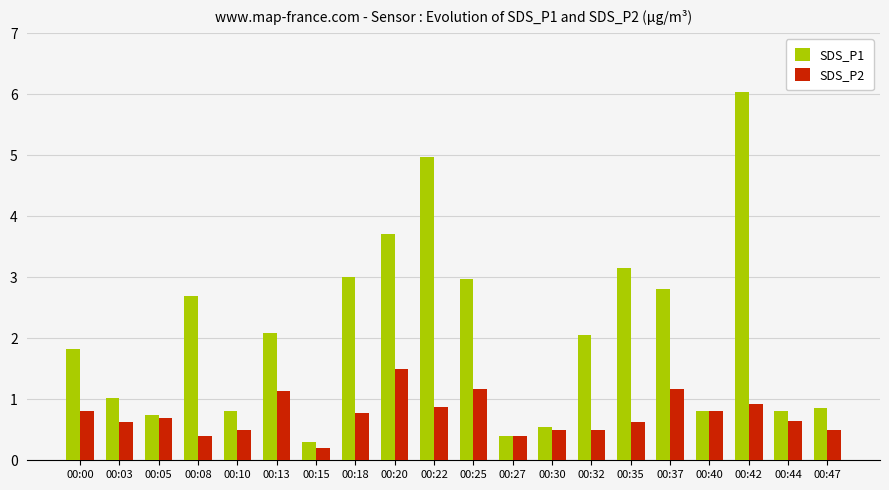

At 00:37, list the series in order from largest to smallest.

SDS_P1, SDS_P2